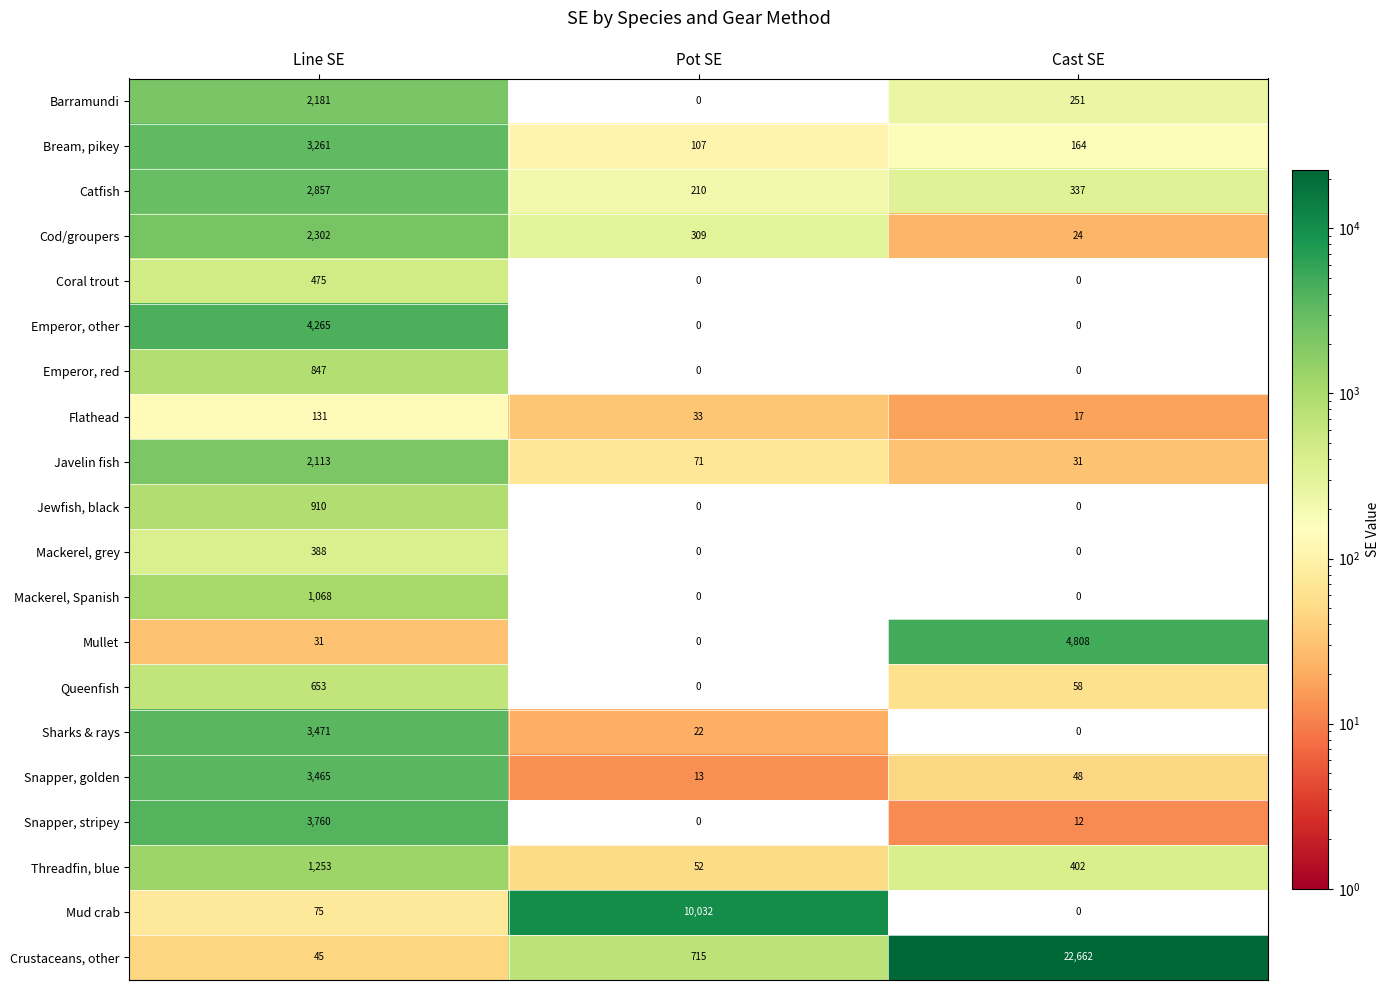

Which series has the widest spread of values?

Crustaceans, other